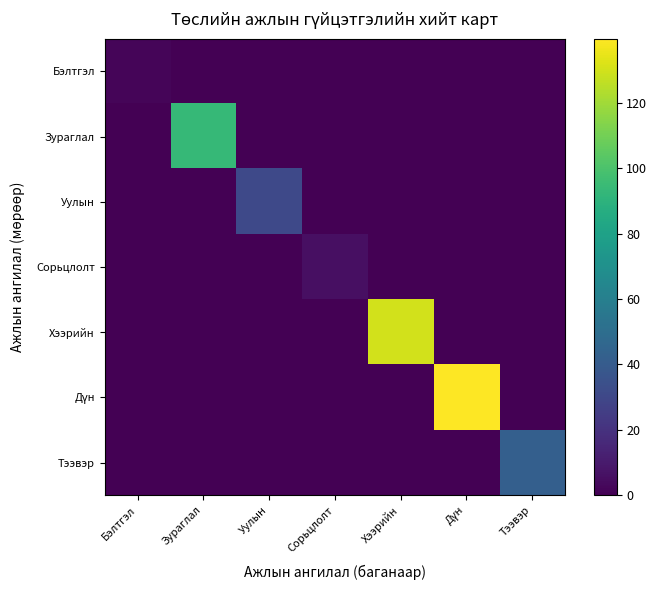

How many distinct data groups are displayed?

7